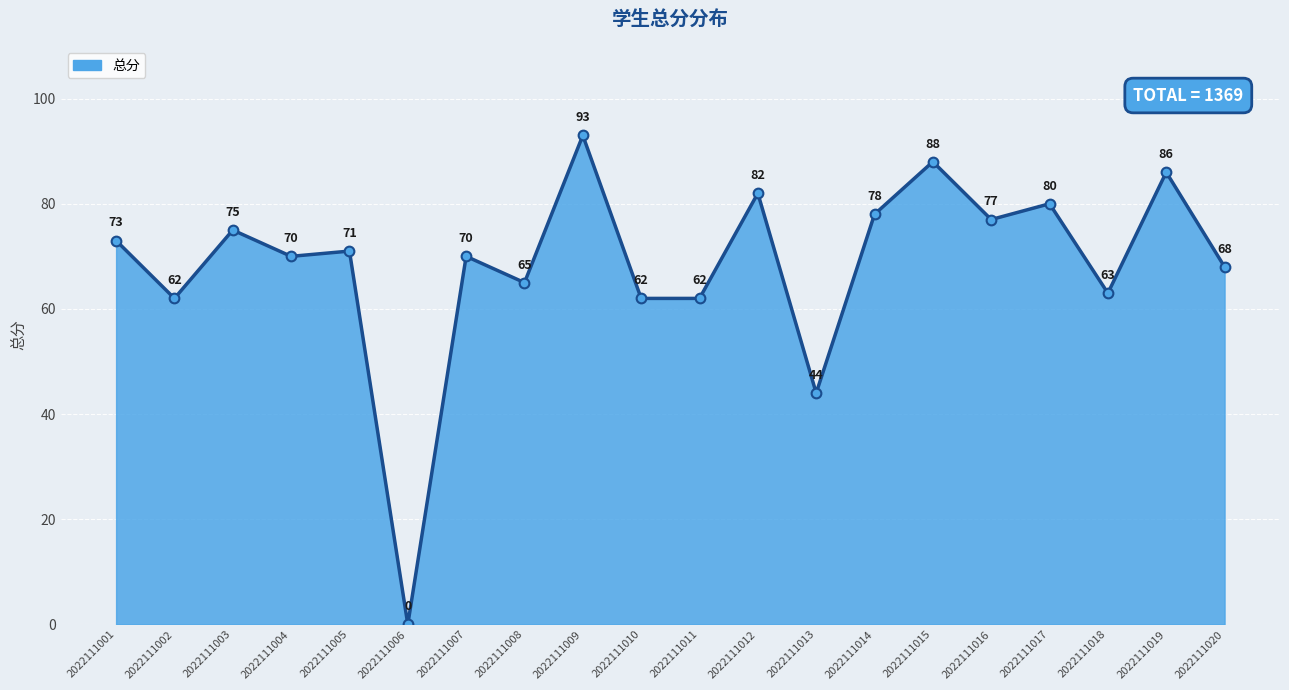

What is the sum of all values?

1369